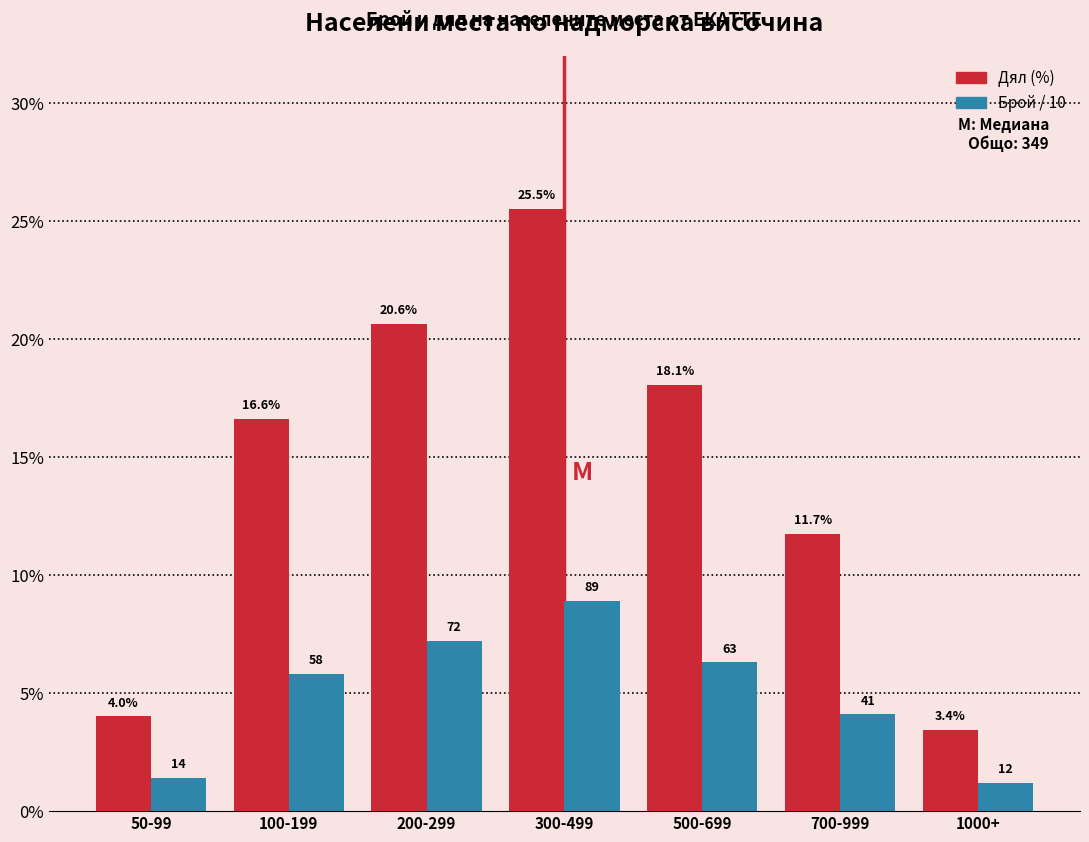

Which series has the largest total across all categories?

Дял (%)